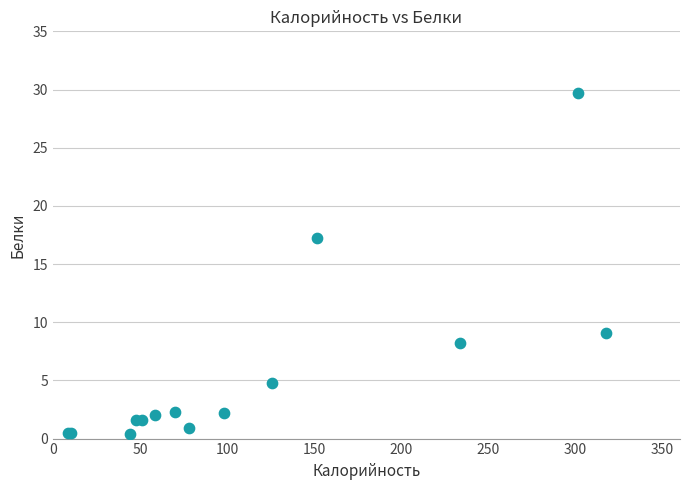

What Y value in the scatter plot is closest to 15?

17.2